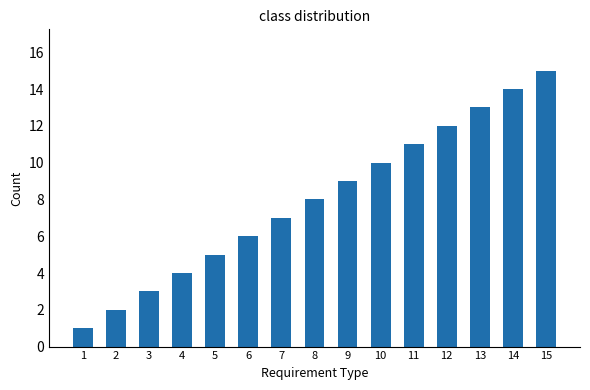

At which category does the chart reach its minimum across all series?

1